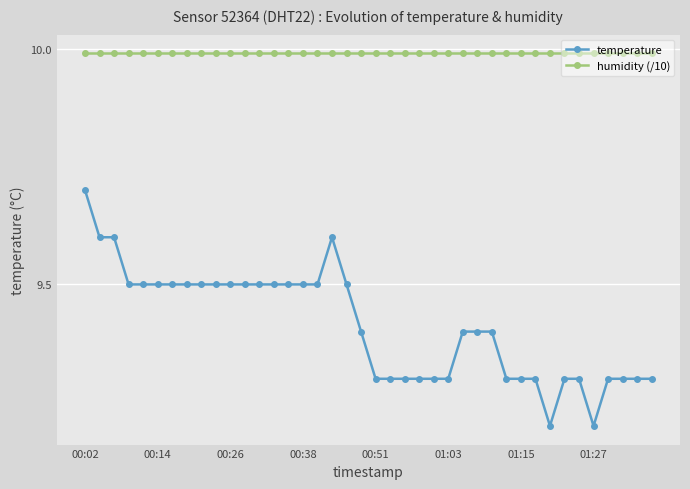

Which series has the largest total across all categories?

humidity (/10)